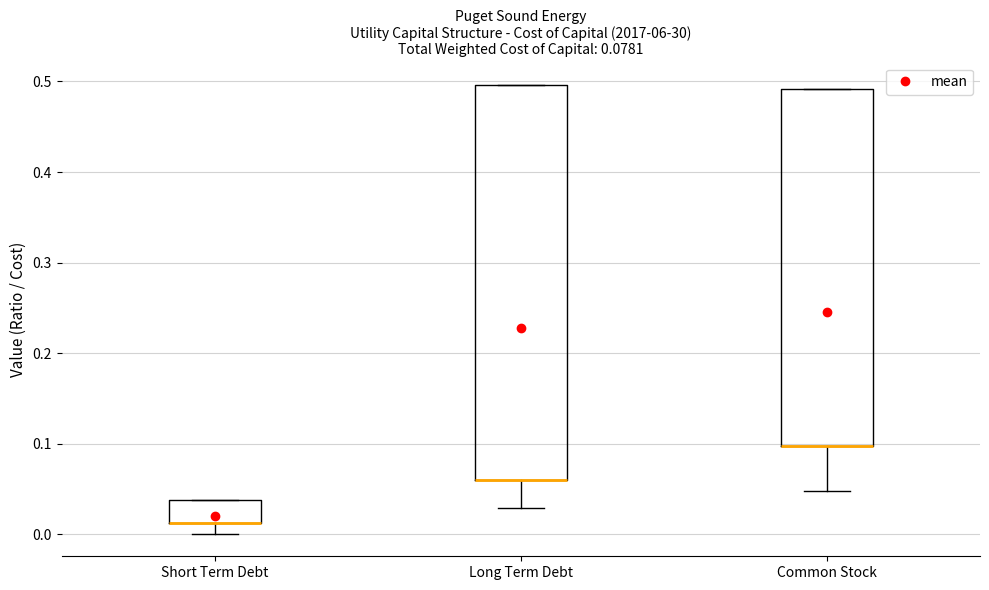

Which box is the tallest, from its lower edge to its upper edge?

Long Term Debt